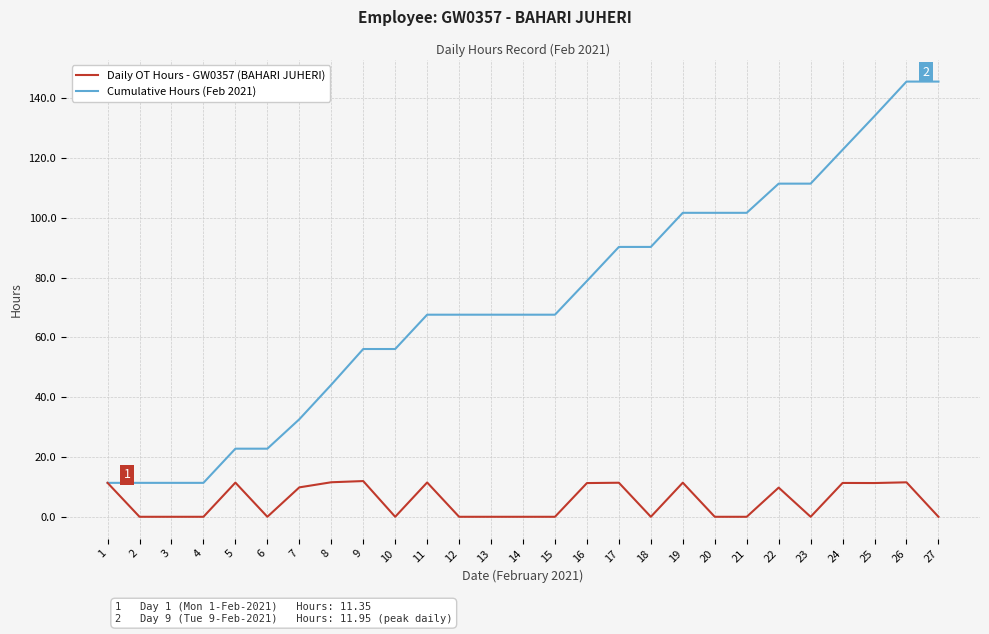

What is the highest value of the Cumulative Hours (Feb 2021) series?

145.6